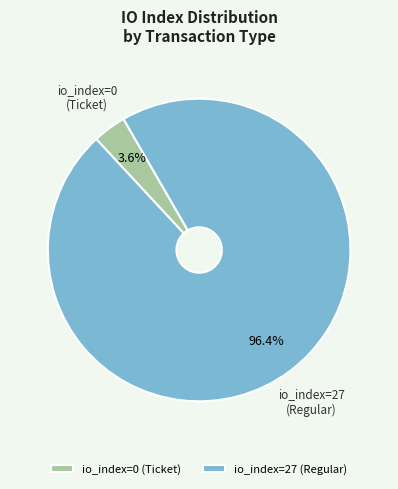

How many slices are in this pie chart?

2